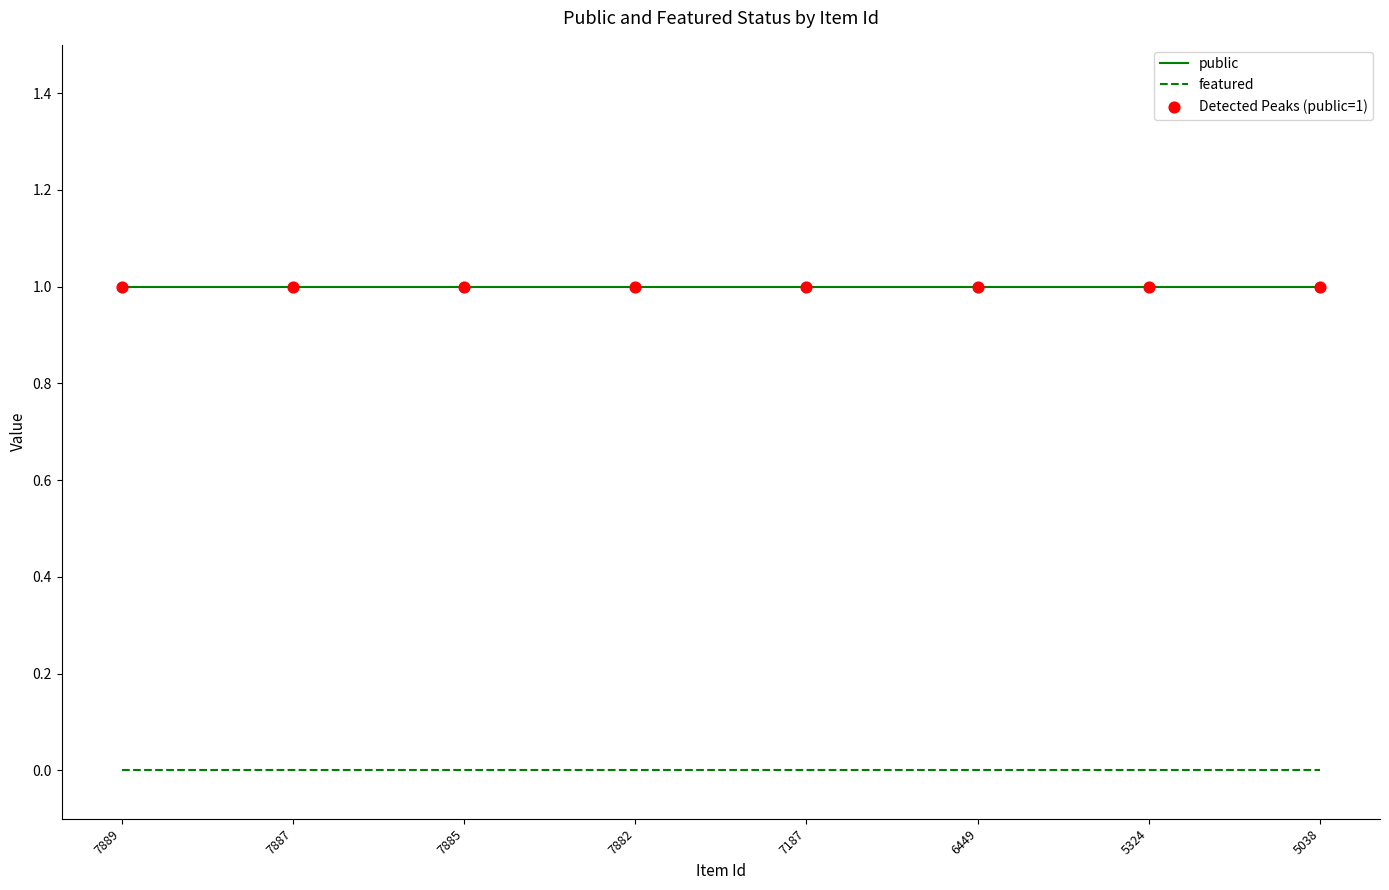

Which series has the largest total across all categories?

public